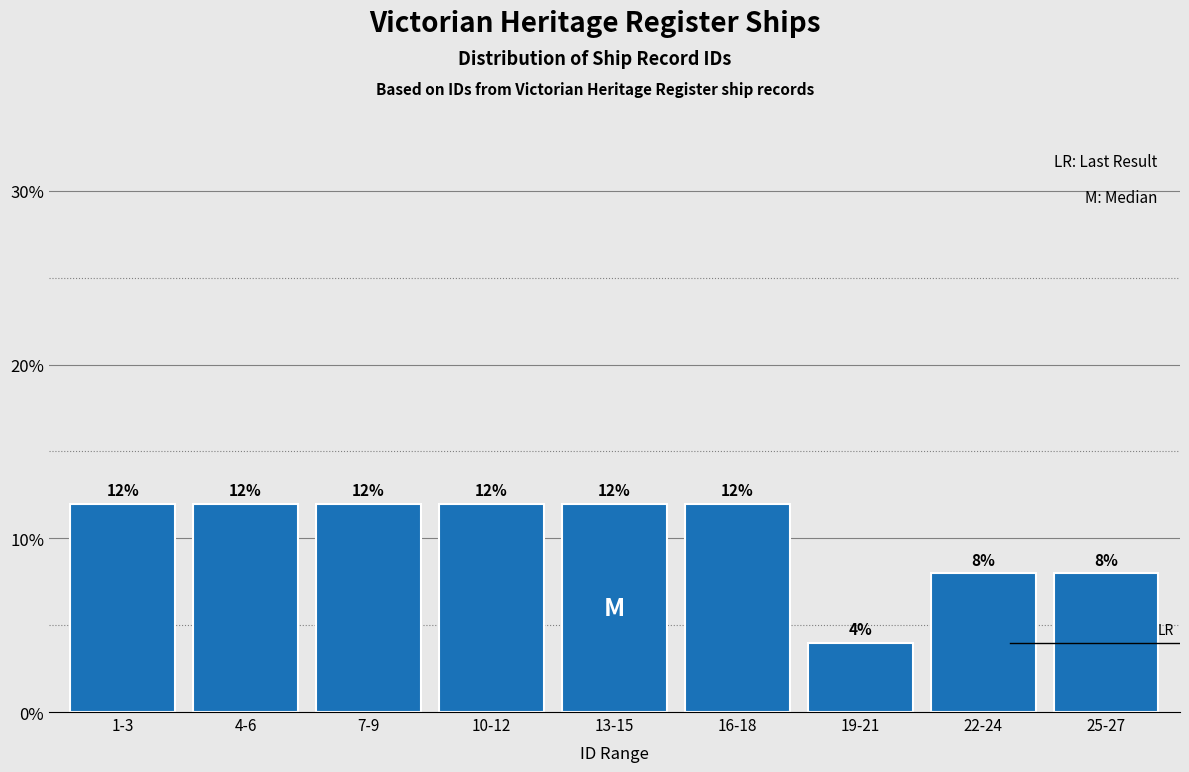

Reading left to right, transcribe all the data shown in this chart.

1-3=12	4-6=12	7-9=12	10-12=12	13-15=12	16-18=12	19-21=4	22-24=8	25-27=8